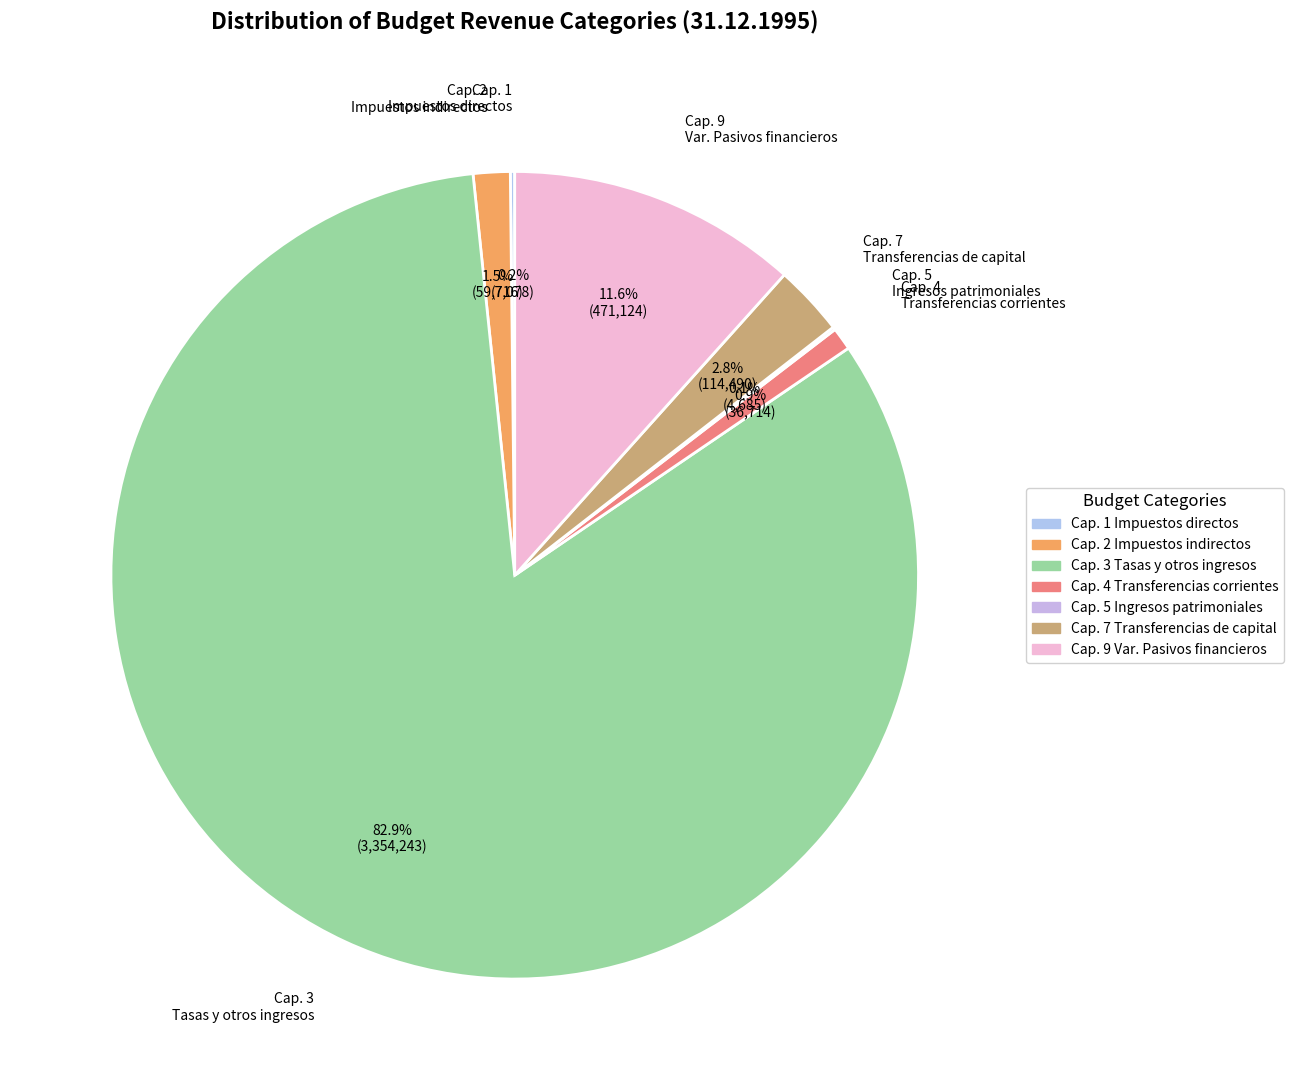

Count the number of slices in the pie.

7